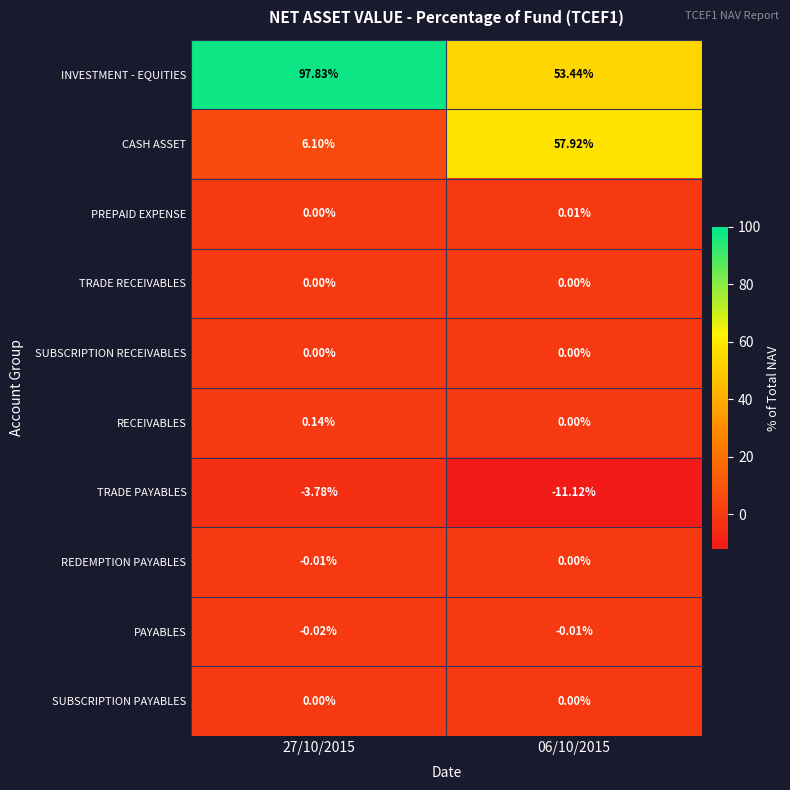

At which category does the chart reach its minimum across all series?

06/10/2015